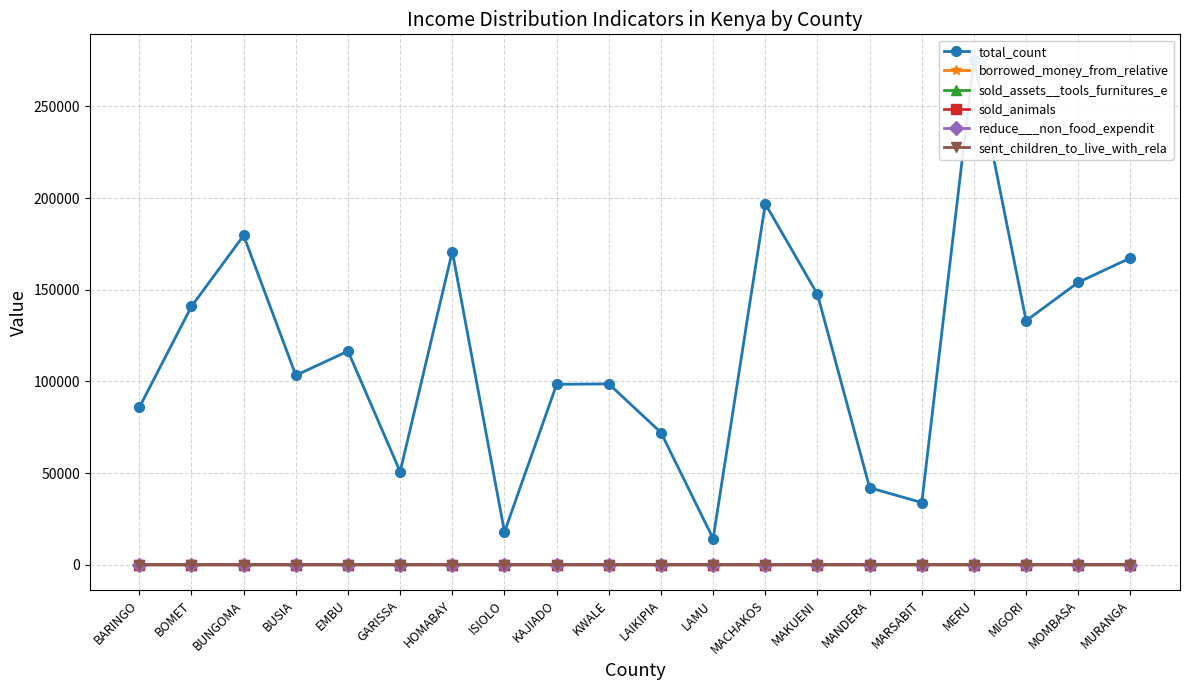

Which series has the largest total across all categories?

total_count